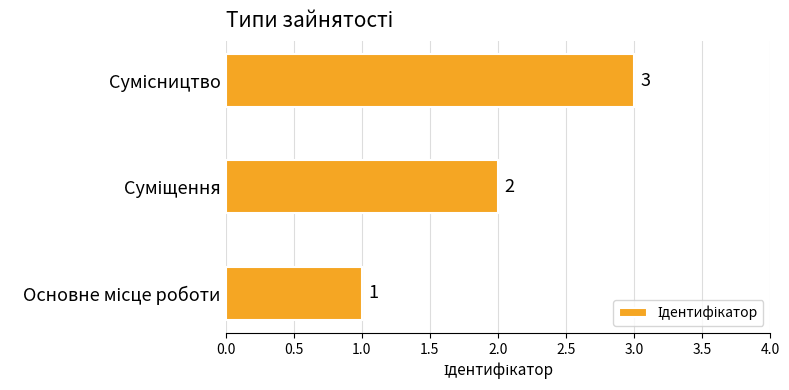

Count the values in the range 1 to 3.

3